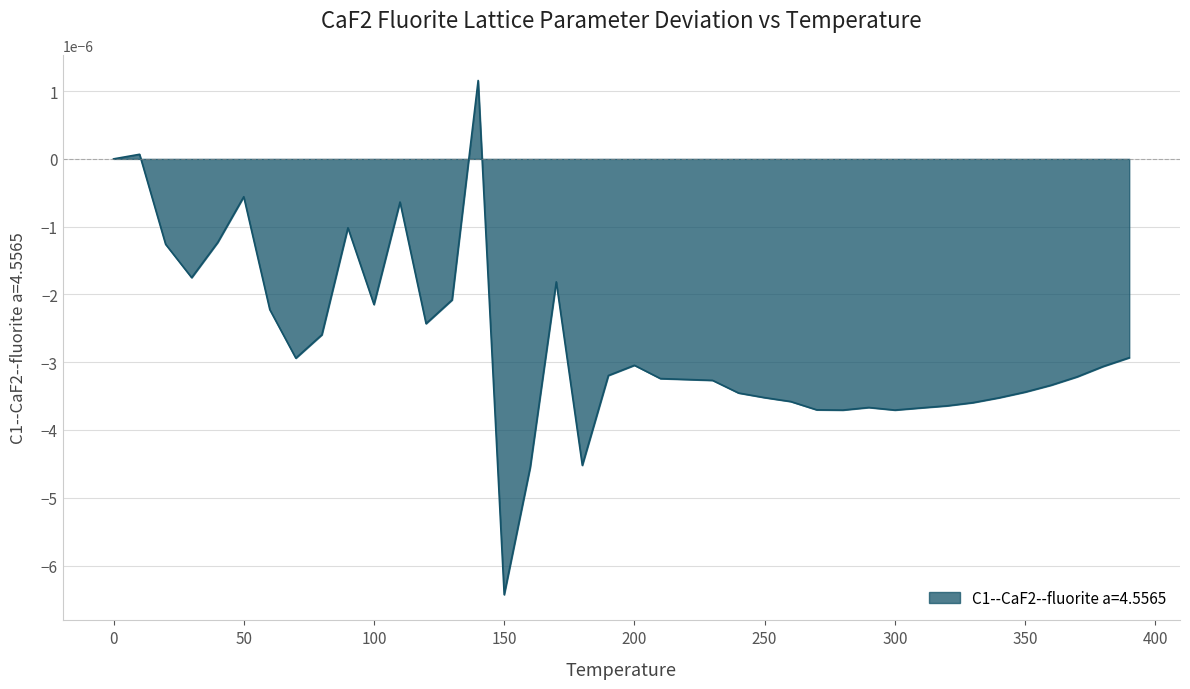

How many lines are shown in the chart?

1